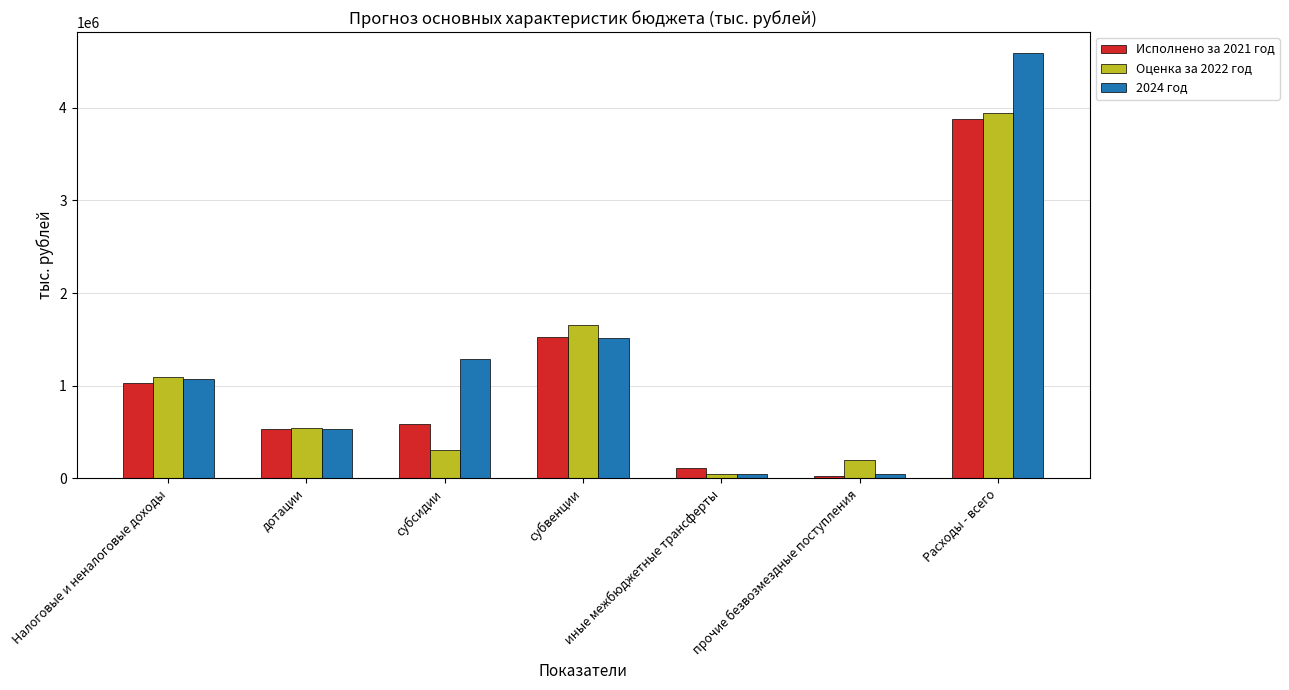

Which label corresponds to the largest value in the chart?

Расходы - всего